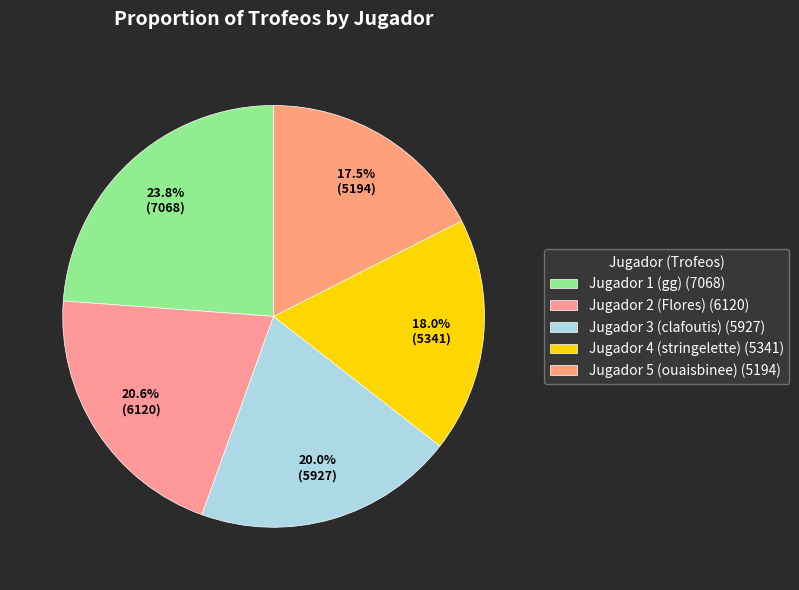

What is the change in value from Jugador 1 (gg) to Jugador 3 (clafoutis)?

-1141